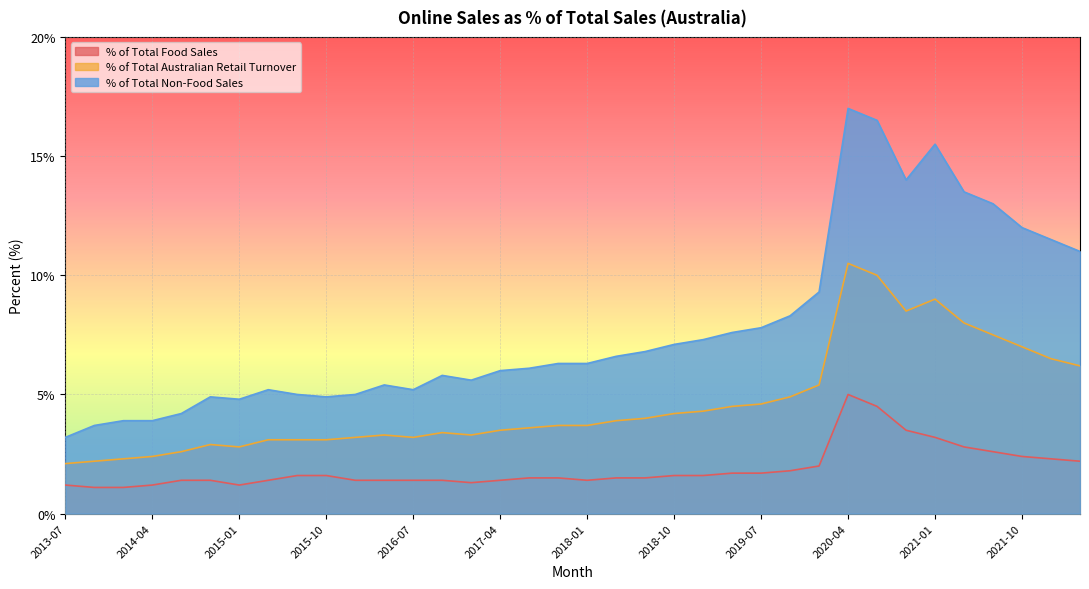

Which series has the largest range (max minus min)?

% of Total Non-Food Sales